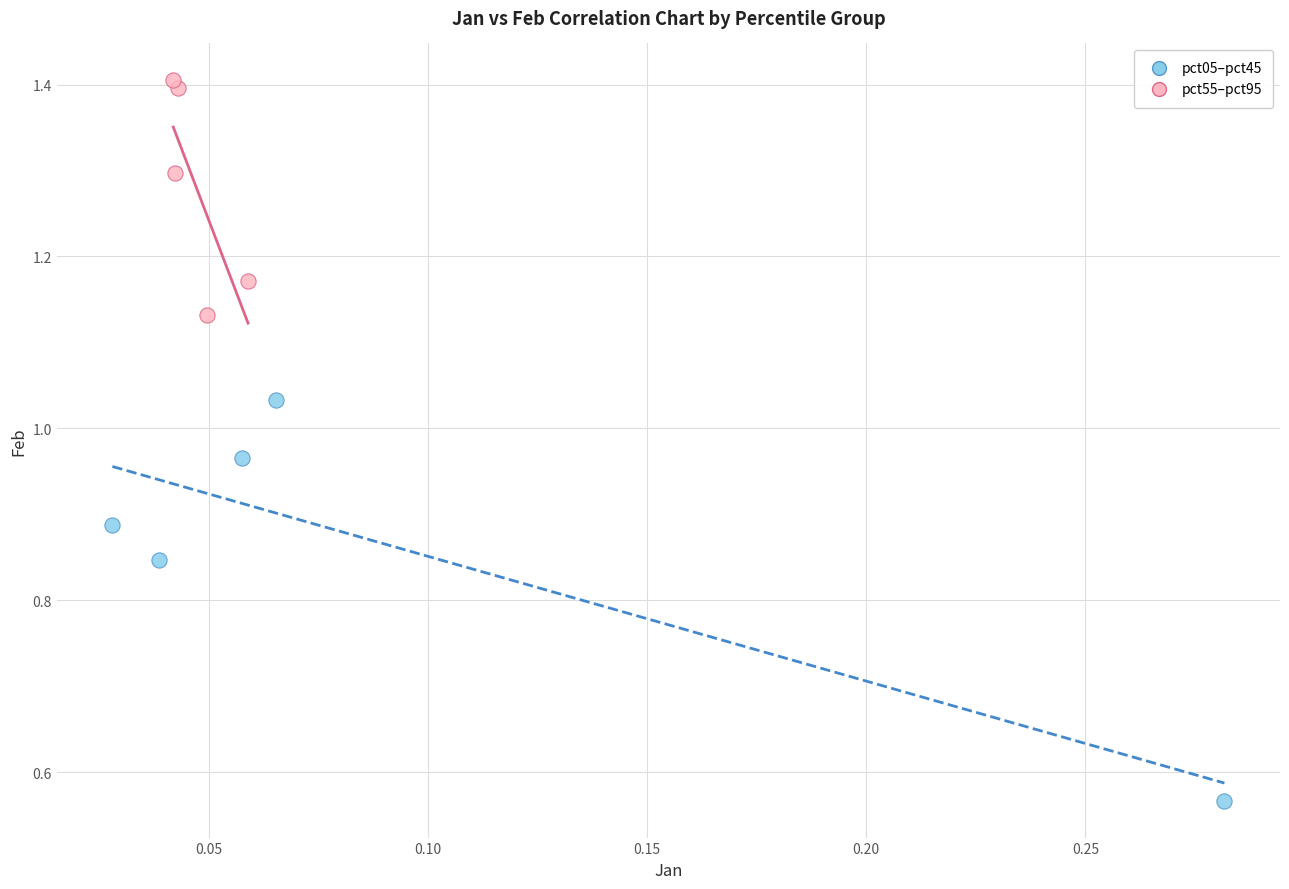

Which series reaches the minimum Y coordinate?

pct05–pct45